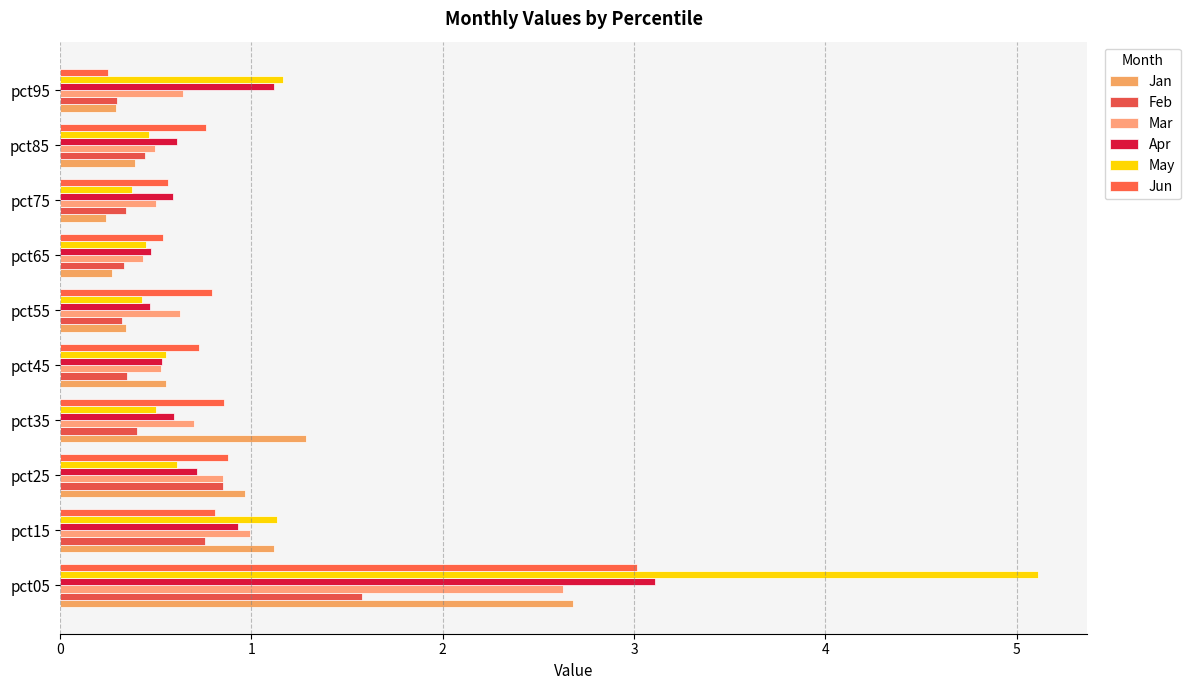

Which series has the largest total across all categories?

May